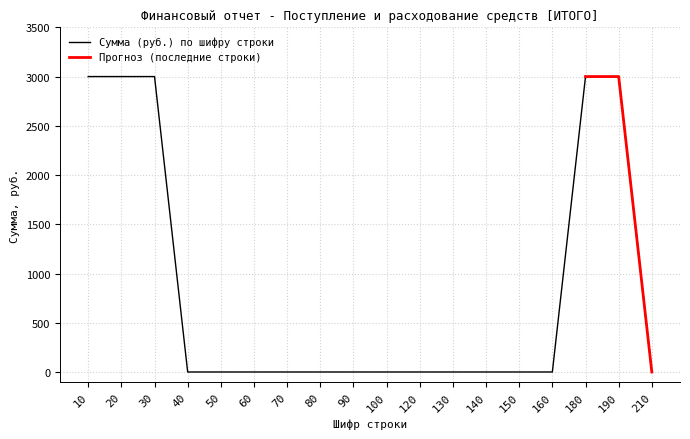

Rank the categories by value from highest to lowest.

10, 20, 30, 180, 190, 40, 50, 60, 70, 80, 90, 100, 120, 130, 140, 150, 160, 210